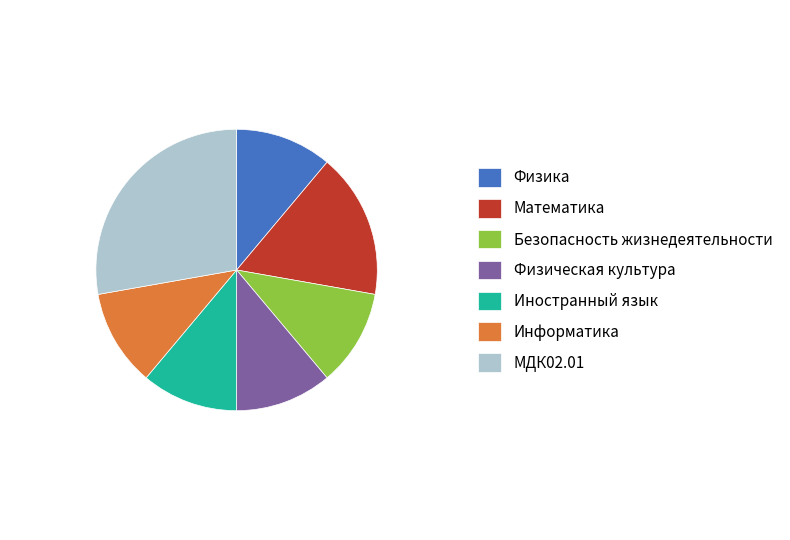

Which slice is the largest?

МДК02.01